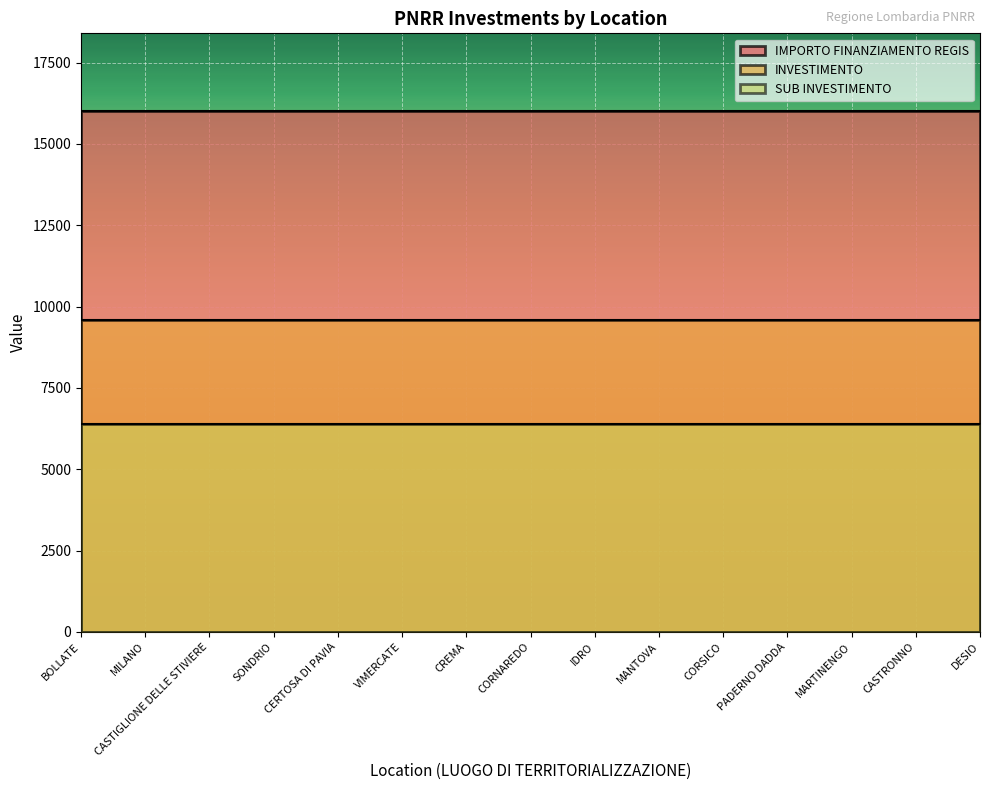

Read the INVESTIMENTO value at SONDRIO.

9600